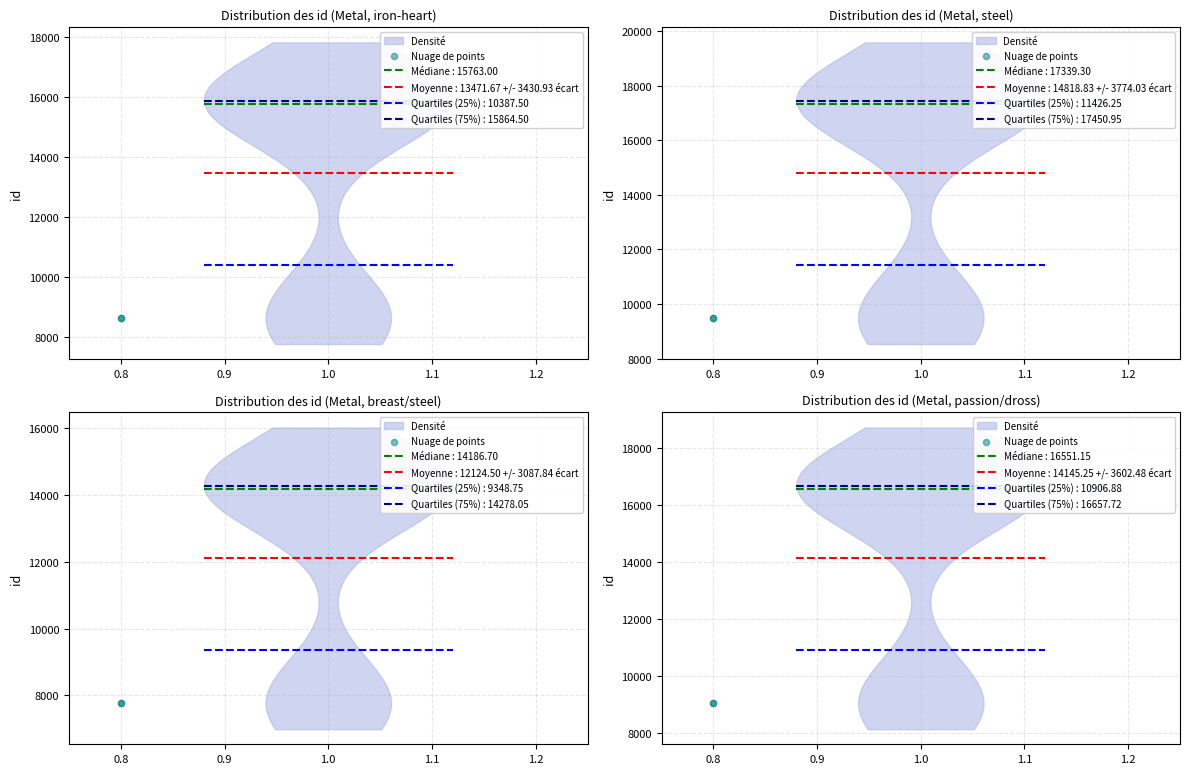

What is the ratio of the value at 0.9 to the value at 1.0?

1.0